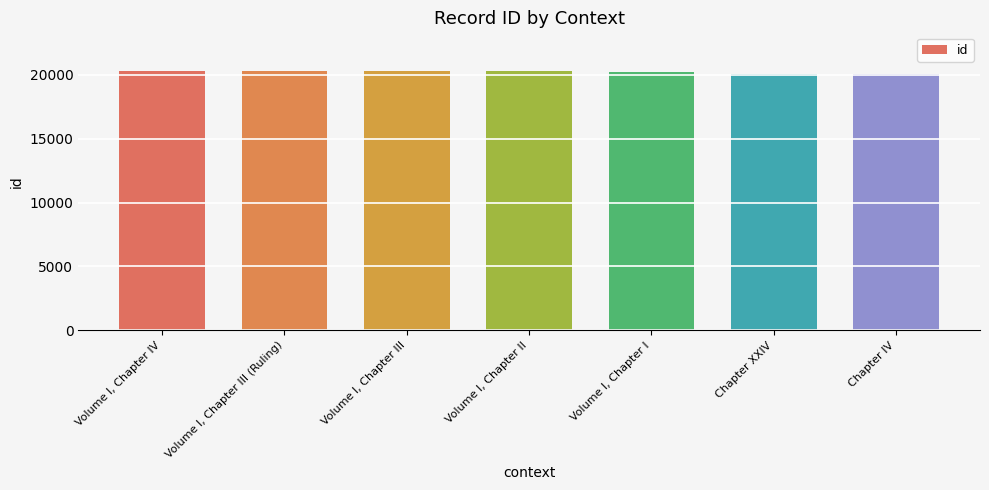

How many data points are less than 20265?

3